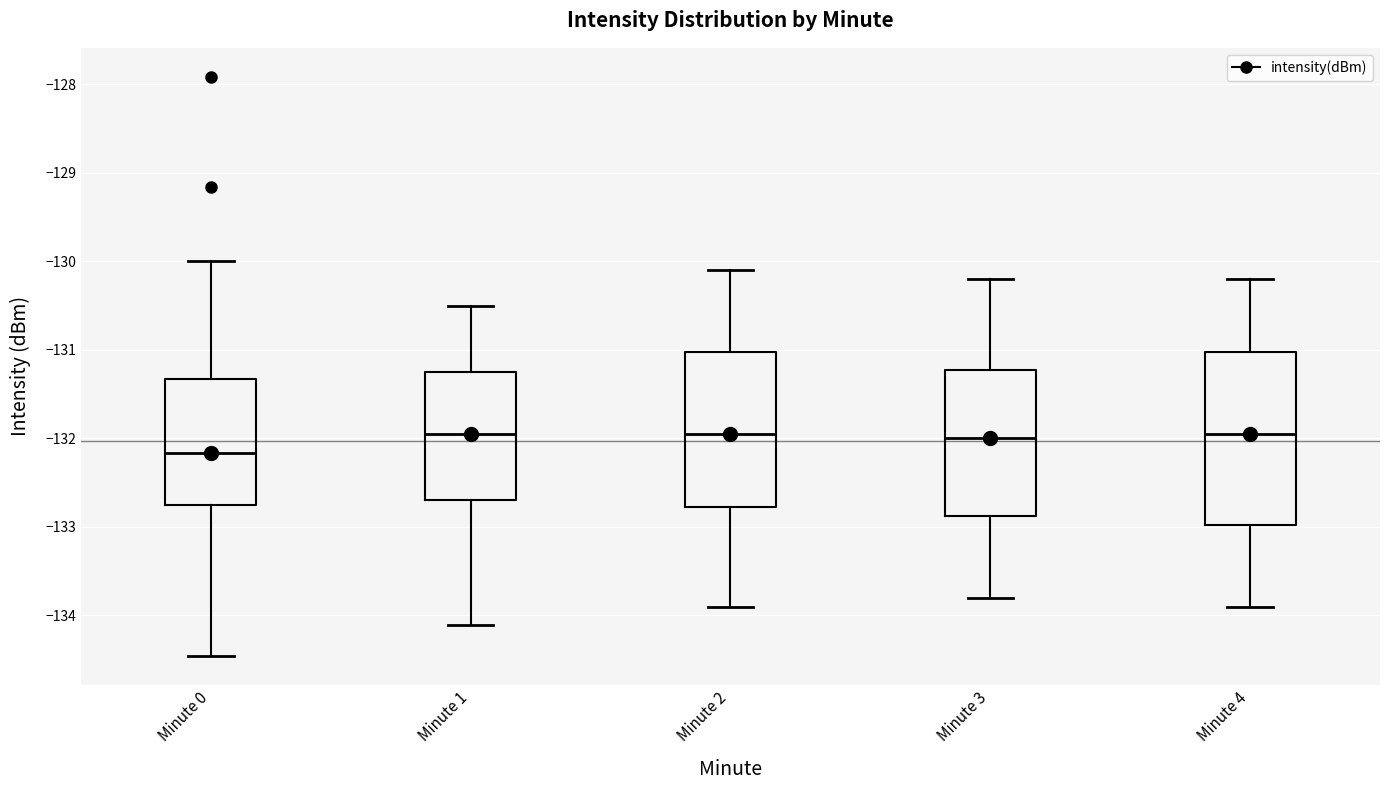

Where does the median line of the box for Minute 1 sit on the y-axis? The values are not printed on the chart, so give them approximately, as read against the axis.

-131.9